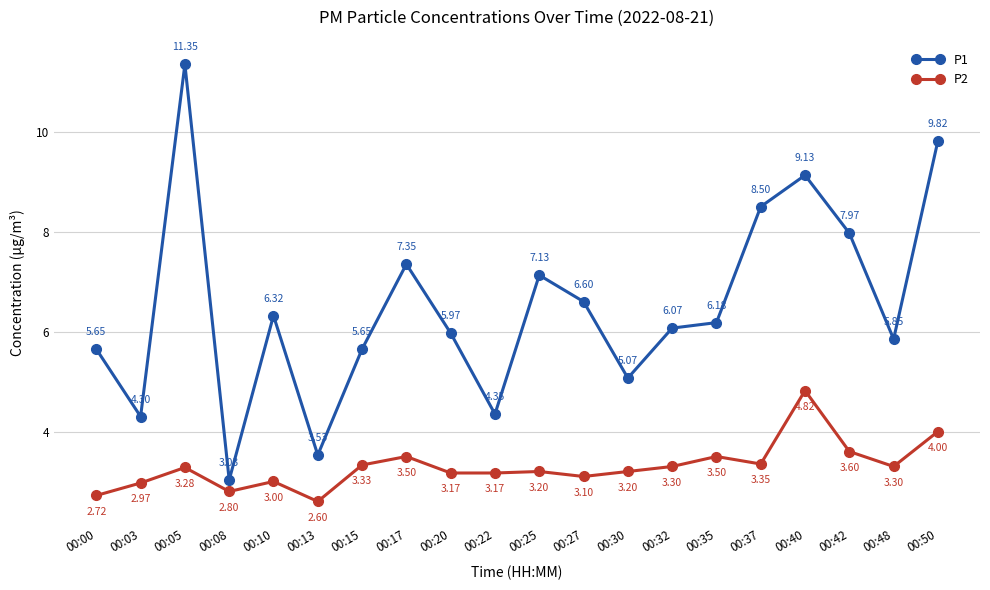

Where is the first local minimum for P2?

00:08